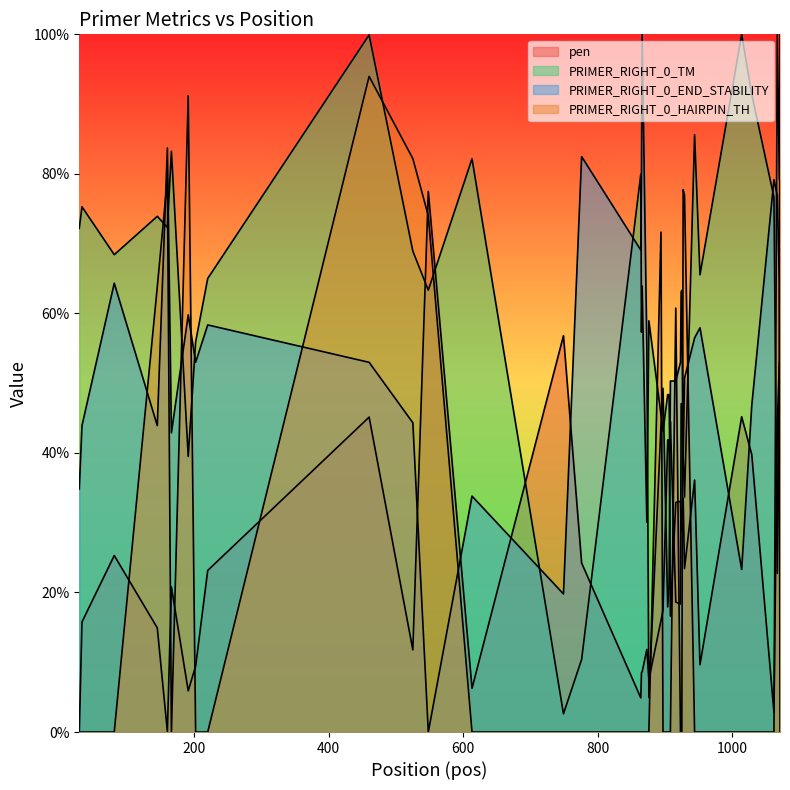

Which series has the largest total across all categories?

PRIMER_RIGHT_0_TM